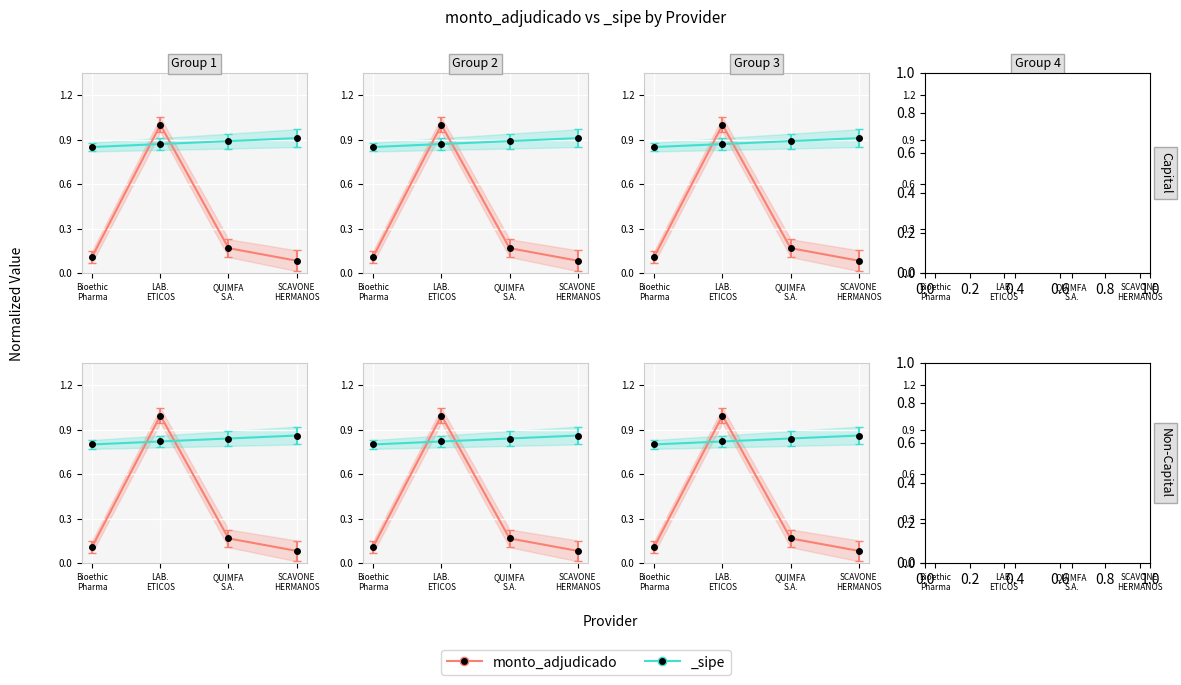

Which has a higher value, SCAVONE
HERMANOS or Bioethic
Pharma?

Bioethic
Pharma